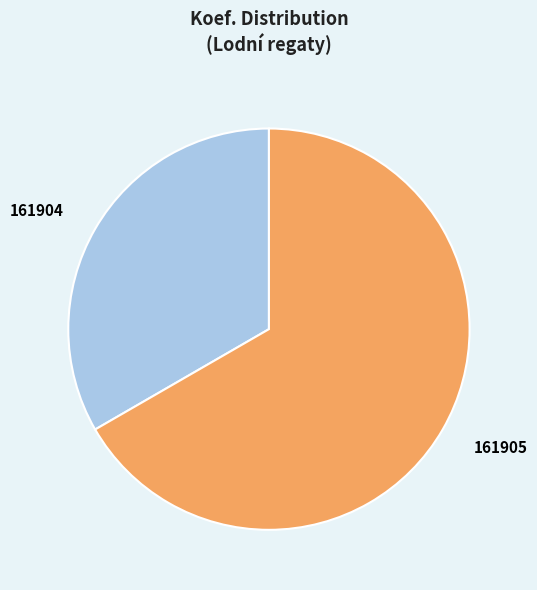

What is the largest slice in the pie chart?

161905